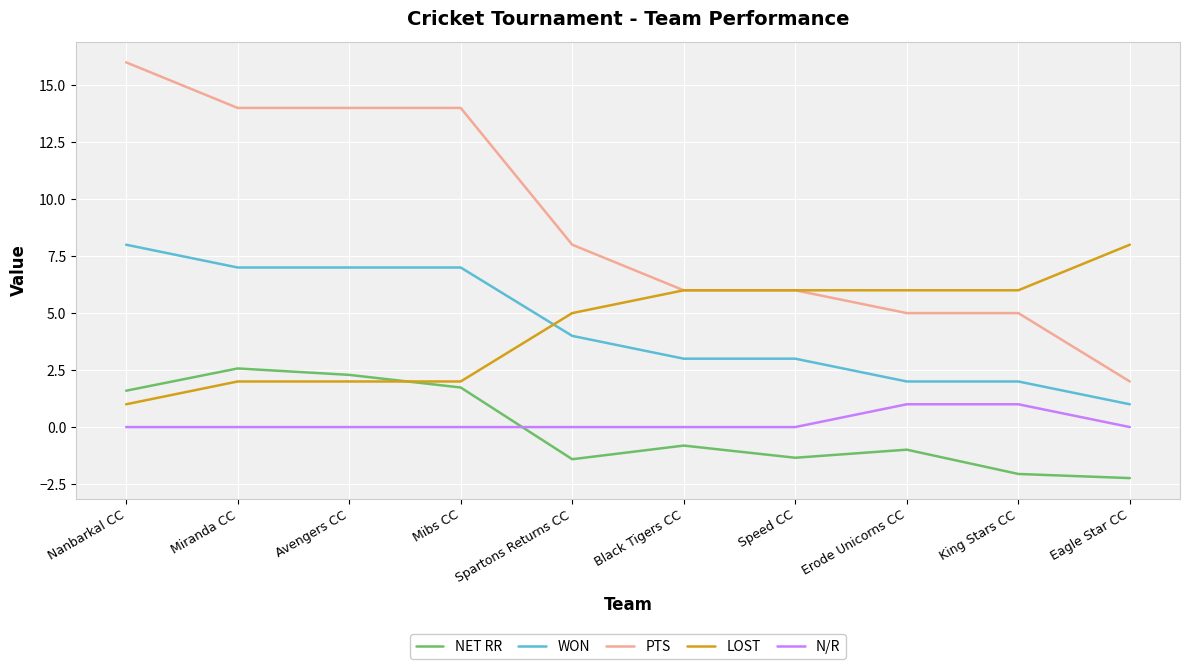

Which series has the largest range (max minus min)?

PTS